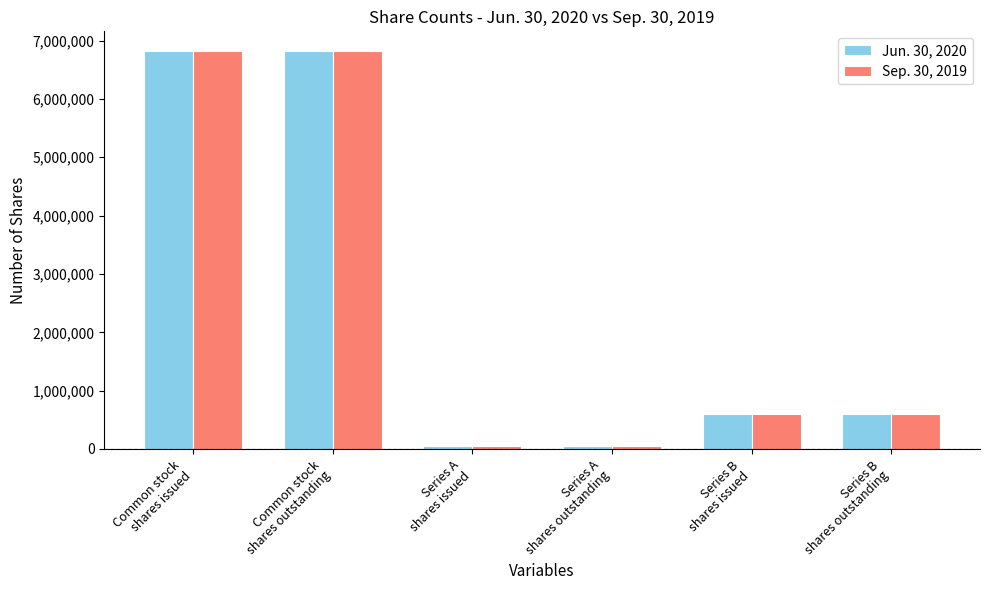

List the series in order of their overall mean, highest first.

Jun. 30, 2020, Sep. 30, 2019